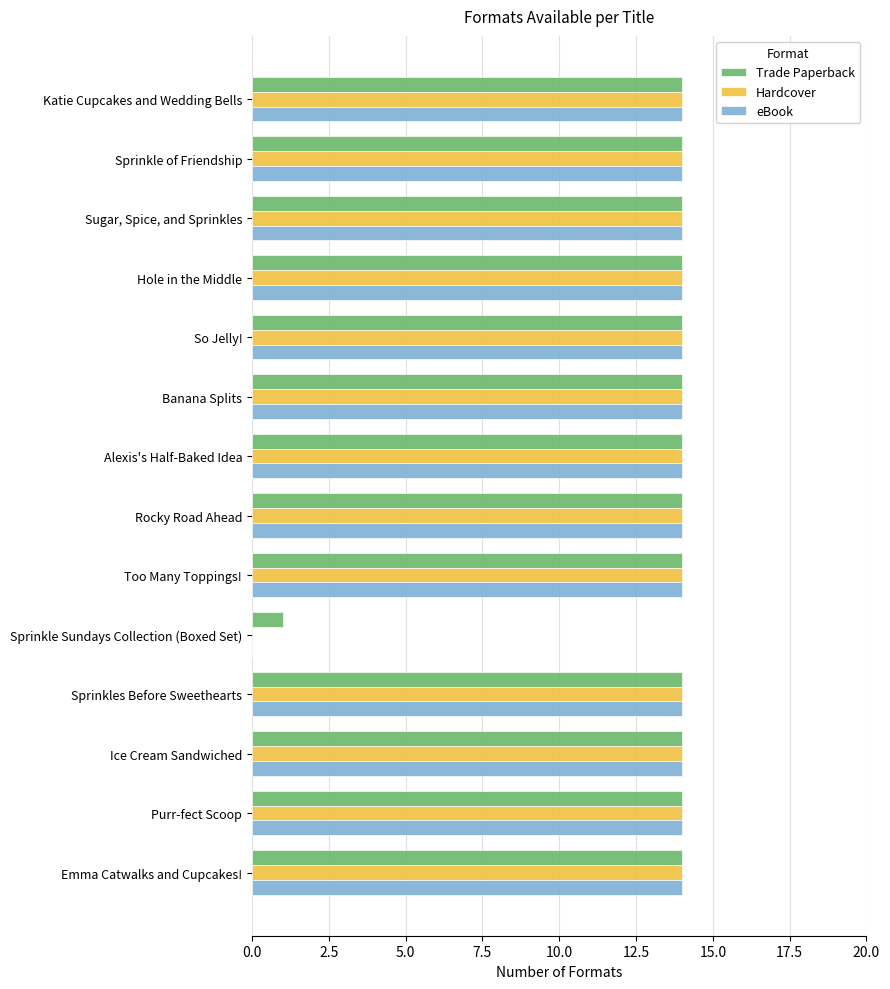

What is the highest value of the Hardcover series?

14